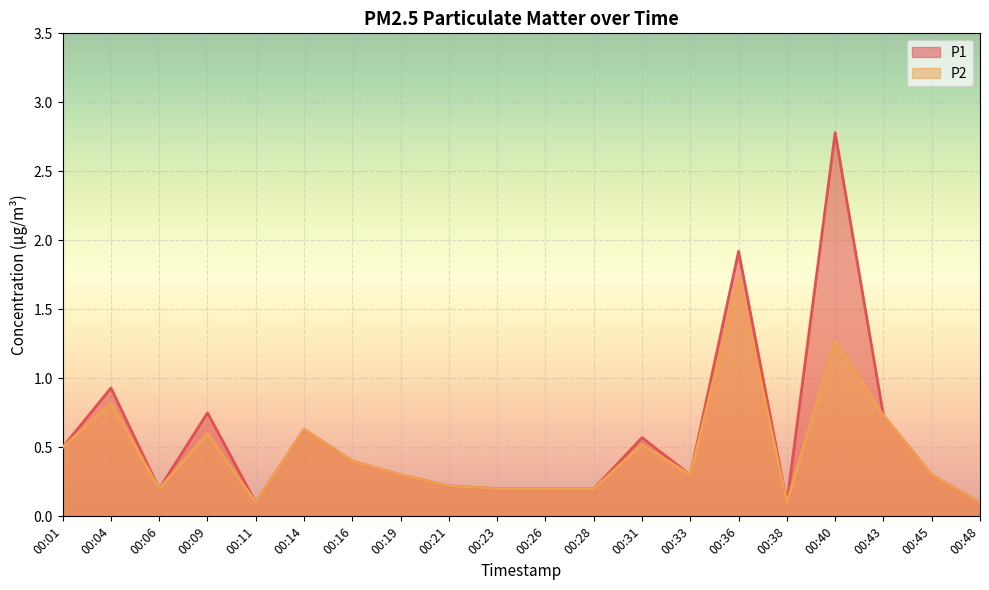

Where is P2 nearest to the value 0?

00:11